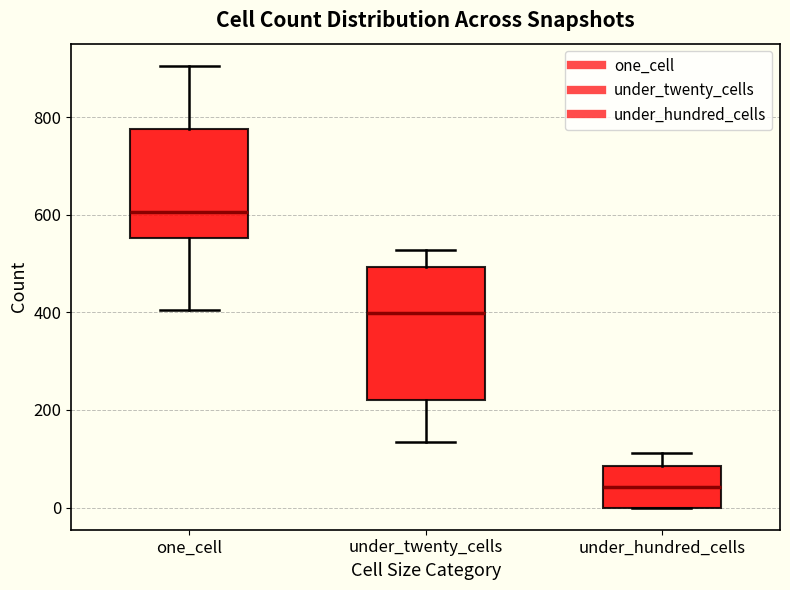

Reading left to right, read every box against the y-axis: the position of its median line, the range the box covers, and the ends of its whiskers. The values are not printed on the chart, so give them approximately, as read against the axis.

one_cell: median 600, box 560 to 780, whiskers 400 to 900
under_twenty_cells: median 400, box 220 to 500, whiskers 140 to 520
under_hundred_cells: median 40, box 0 to 80, whiskers 0 to 120